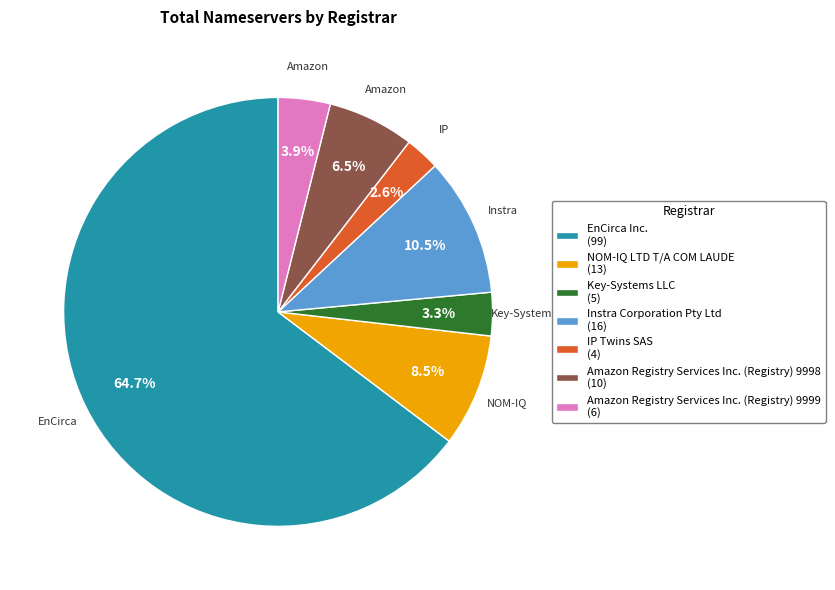

Combined, do Instra Corporation Pty Ltd (16) and IP Twins SAS (4) account for over 50%?

No